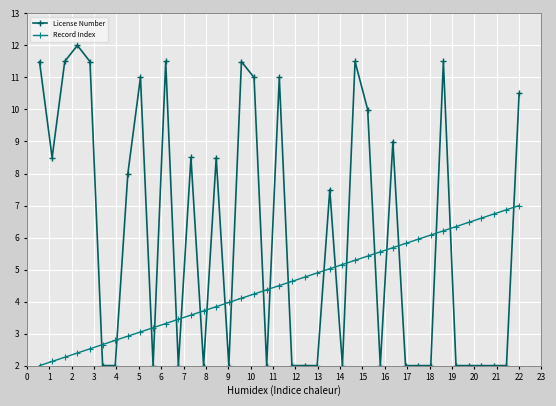

Which series ends up on top after the final intersection of License Number and Record Index?

License Number